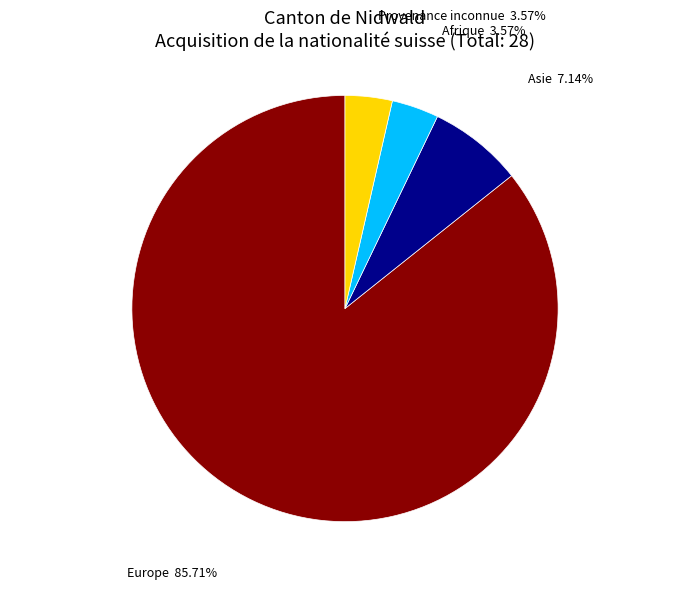

What is the largest slice in the pie chart?

Europe